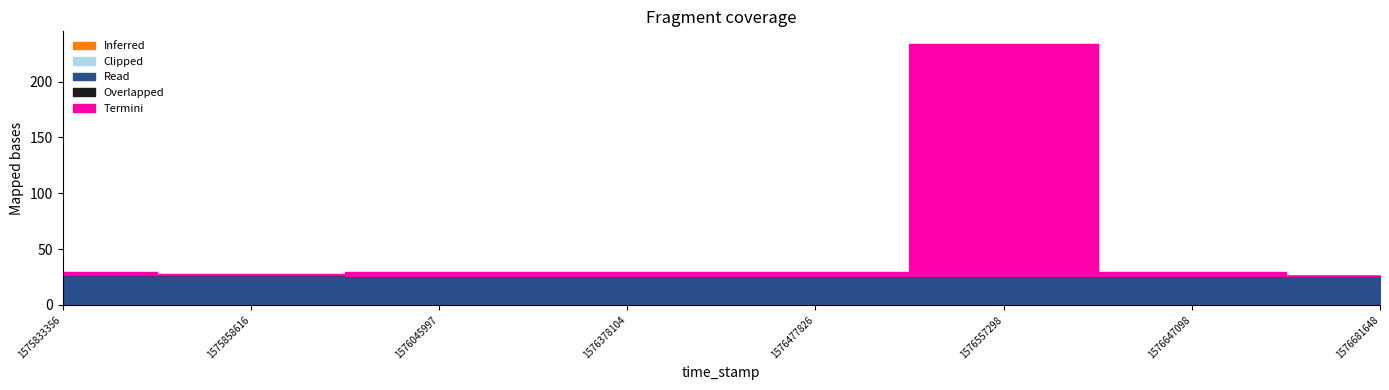

Which series ends up on top after the final intersection of Termini and Read?

Read